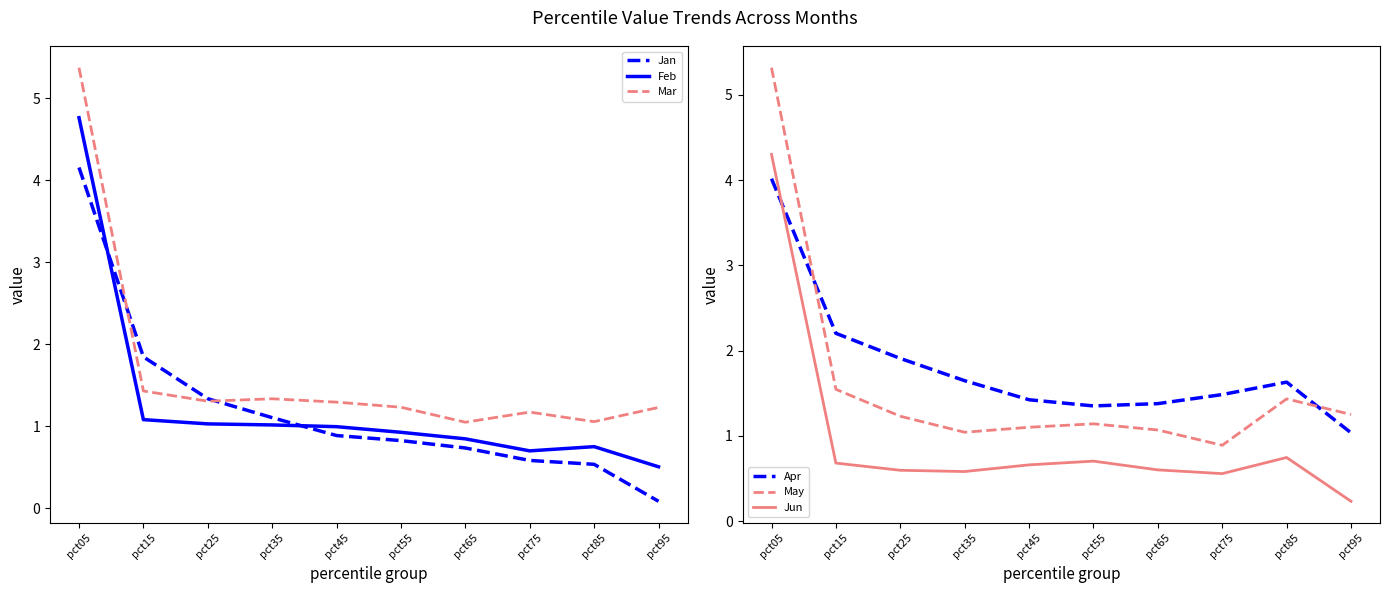

Rank the categories by Mar value from lowest to highest.

pct65, pct85, pct75, pct95, pct55, pct45, pct25, pct35, pct15, pct05